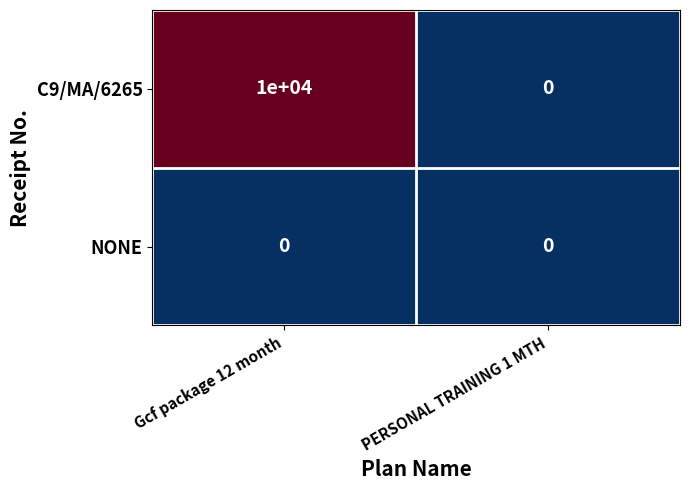

True or false: C9/MA/6265 has a value of 0 at PERSONAL TRAINING 1 MTH.

True